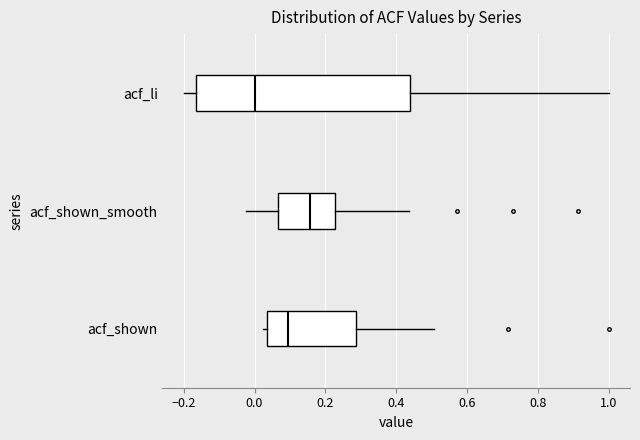

Where is the left edge of the box for acf_shown on the x-axis? The values are not printed on the chart, so give them approximately, as read against the axis.

0.04